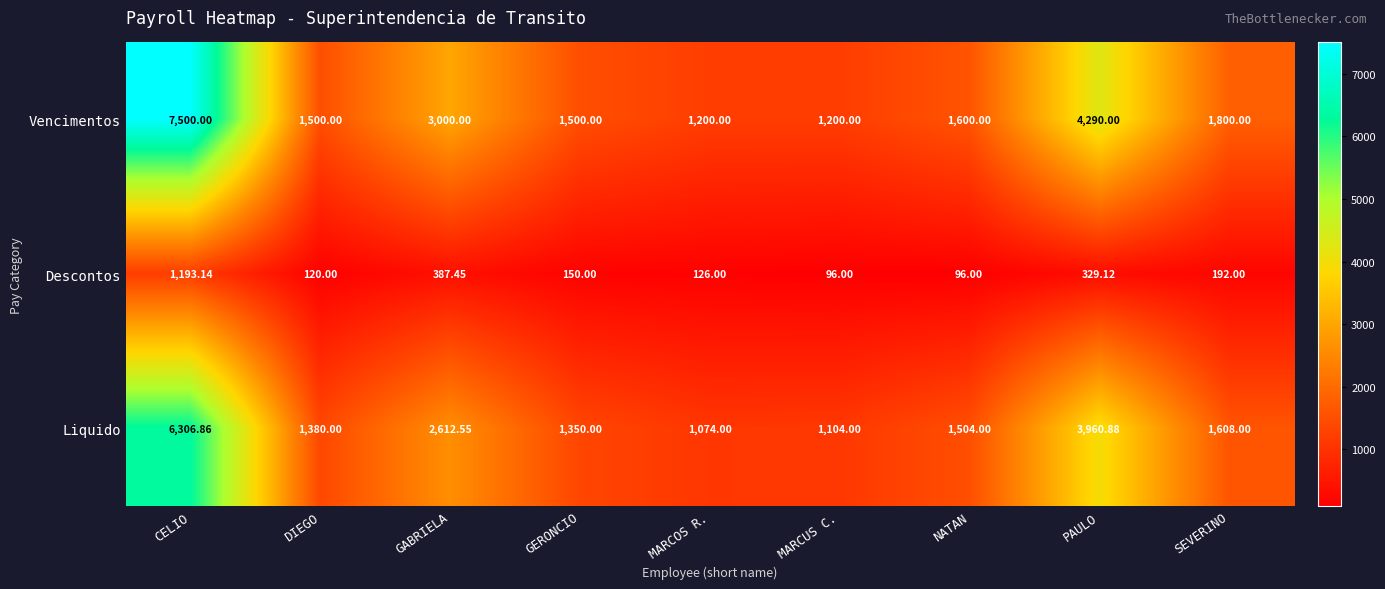

List the series in order of their peak value, highest first.

Vencimentos, Liquido, Descontos